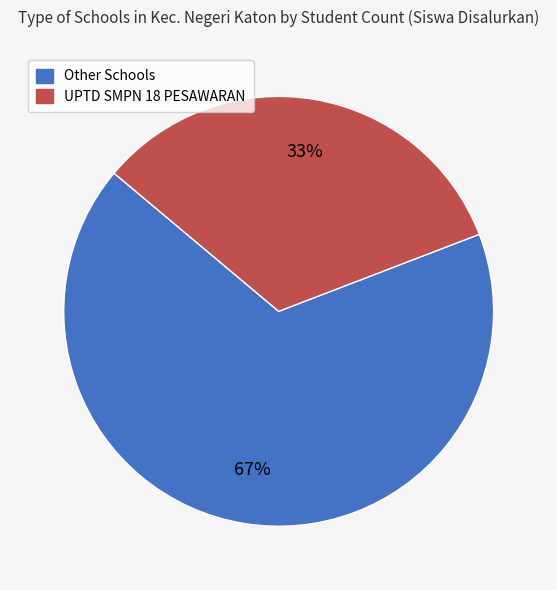

To the nearest percent, what is the average slice percentage?

50%